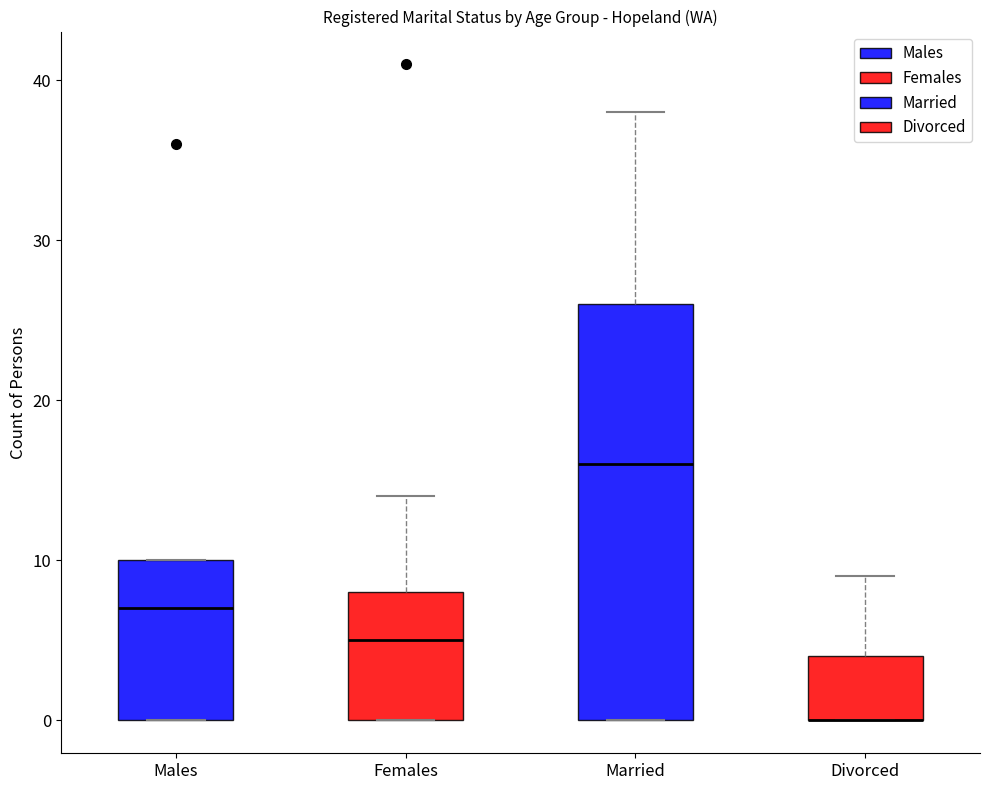

Reading left to right, transcribe this box plot: for each box, give where its median line is, the range the box spans, and where its two whiskers end, as read against the y-axis. The values are not printed on the chart, so give them approximately, as read against the axis.

Males: median 7, box 0 to 10, whiskers 0 to 10
Females: median 5, box 0 to 8, whiskers 0 to 14
Married: median 16, box 0 to 26, whiskers 0 to 38
Divorced: median 0 (drawn on the box's lower edge), box 0 to 4, whiskers 0 to 9